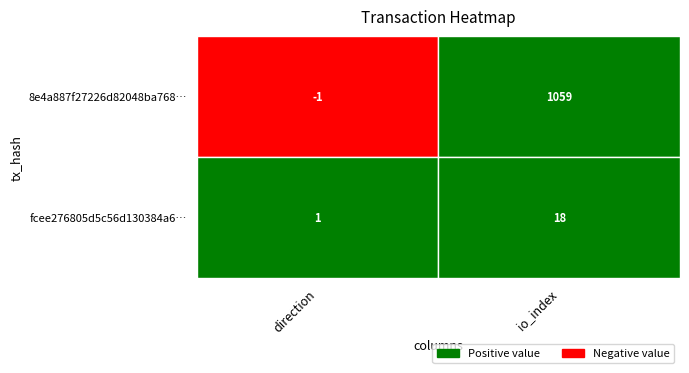

What is the maximum value for fcee276805d5c56d130384a66fbc6ab1369dddb?

18